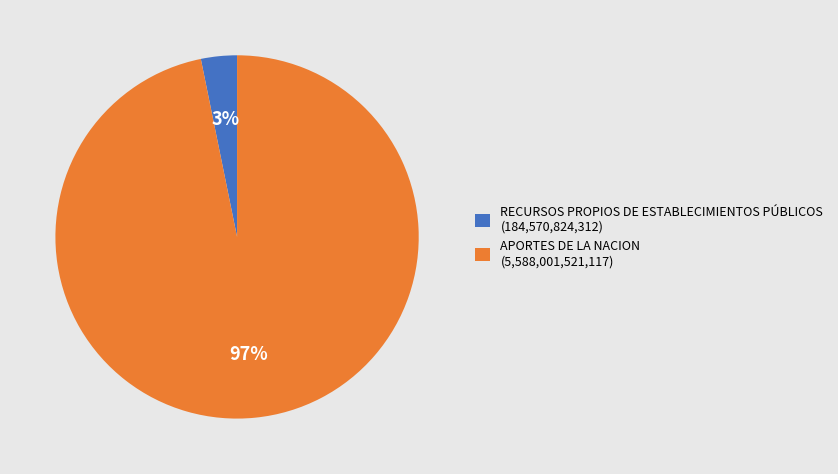

What is the smallest slice in the pie chart?

RECURSOS PROPIOS DE ESTABLECIMIENTOS PÚBLICOS